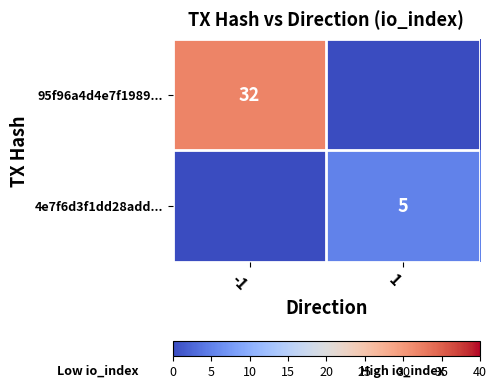

What is the spread (max minus min) of values at -1?

32